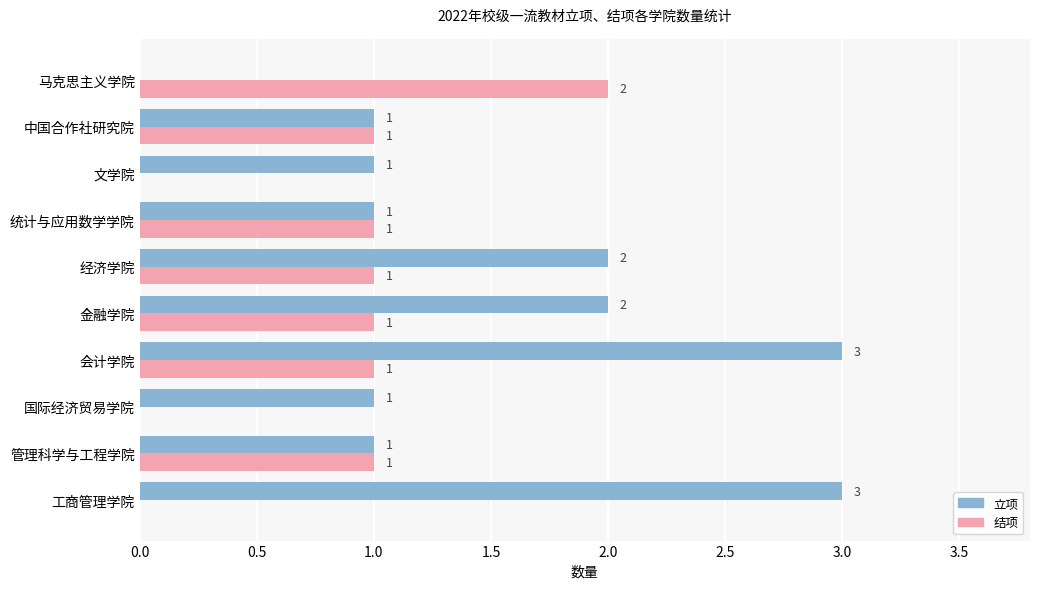

The 立项 series shows 1 at 文学院. True or false?

True